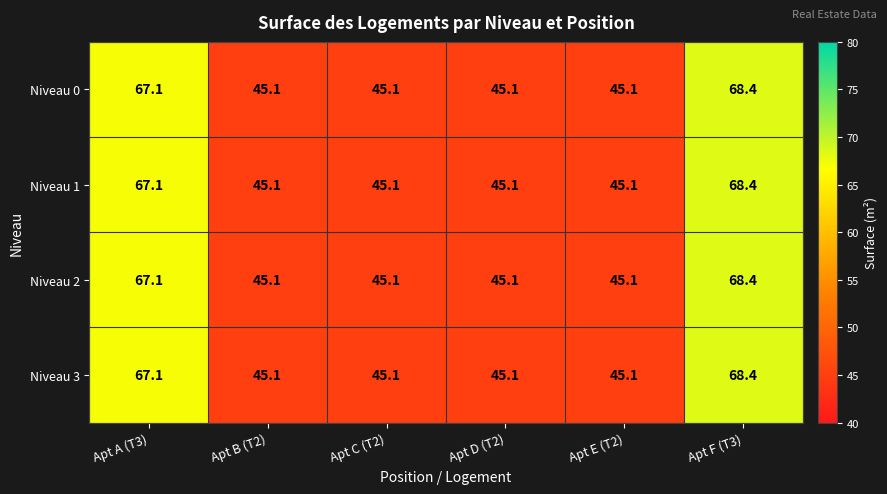

What is the total value across all series at Apt C (T2)?

180.4